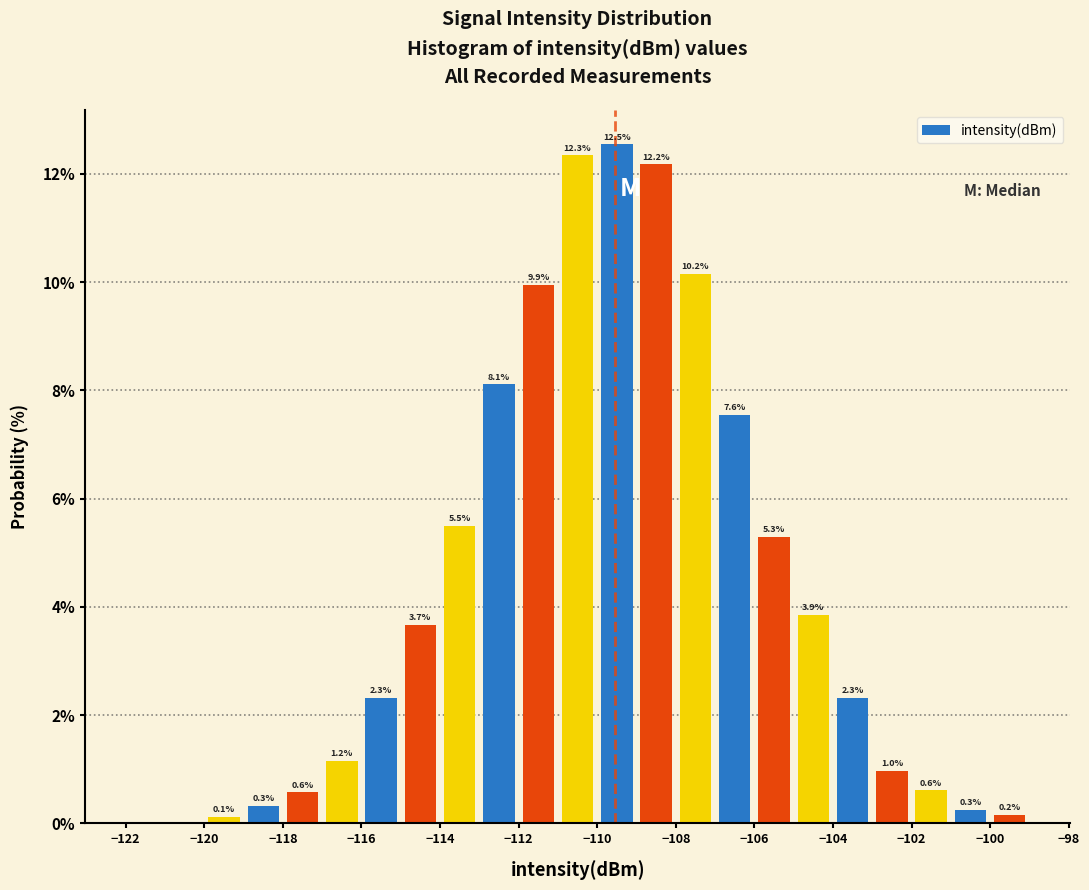

Over which range of the x-axis is the bar tallest?

-110 to -109